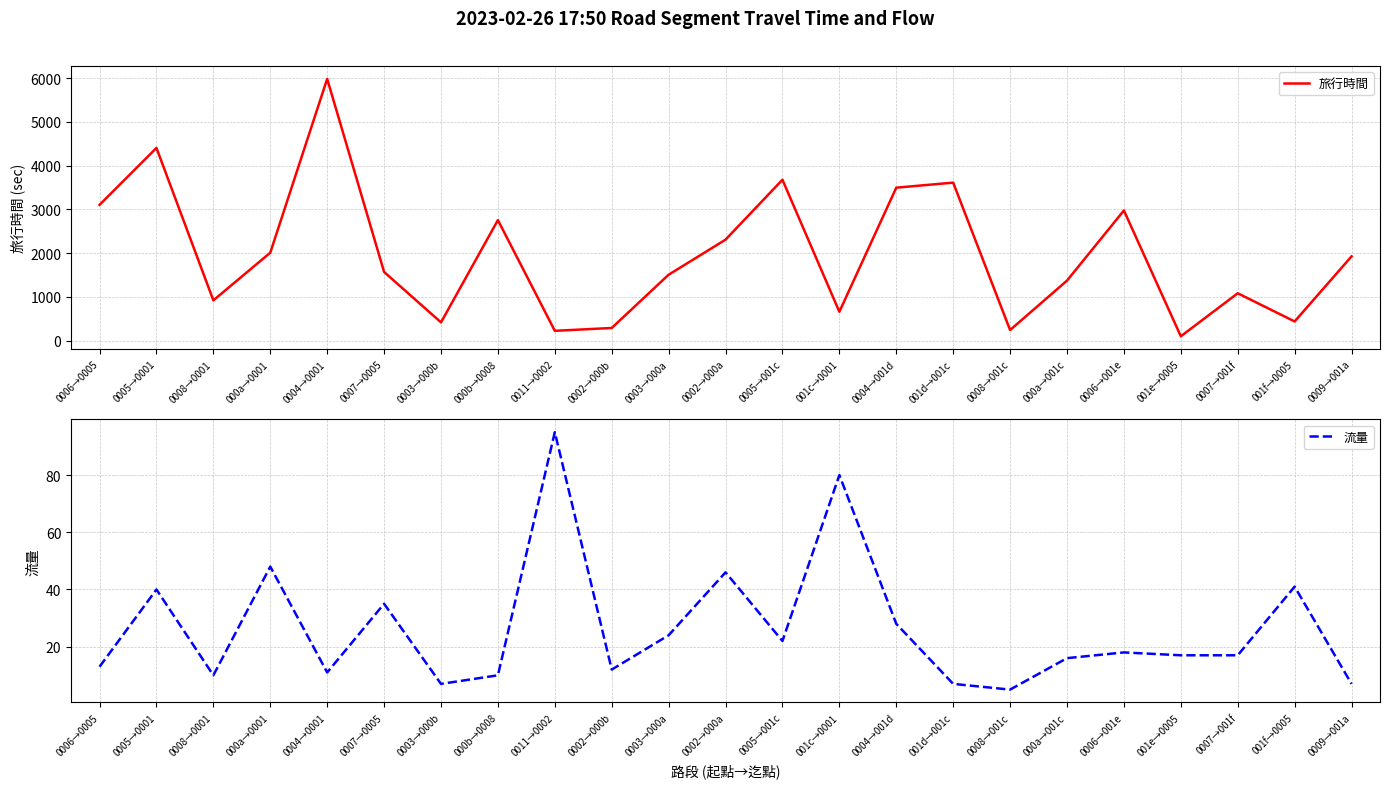

At how many categories does at least one series exceed 3415?

5